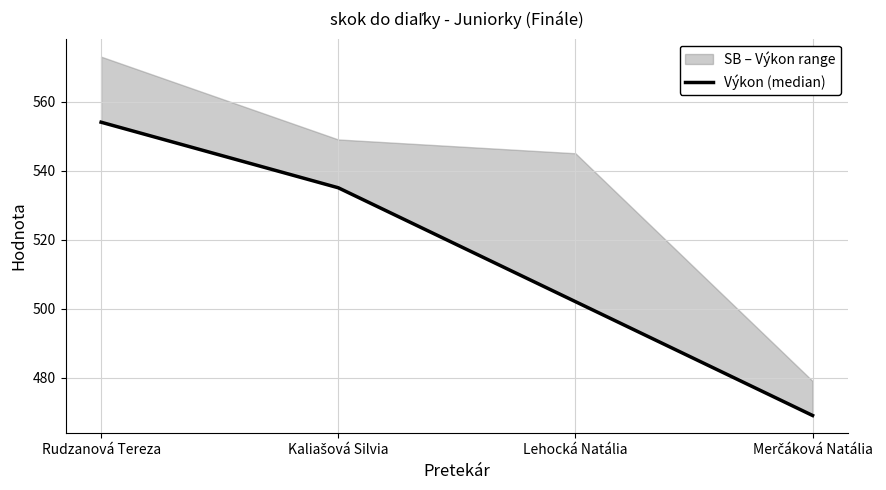

Reading left to right, what are all the values shown in this chart?

554	535	502	469